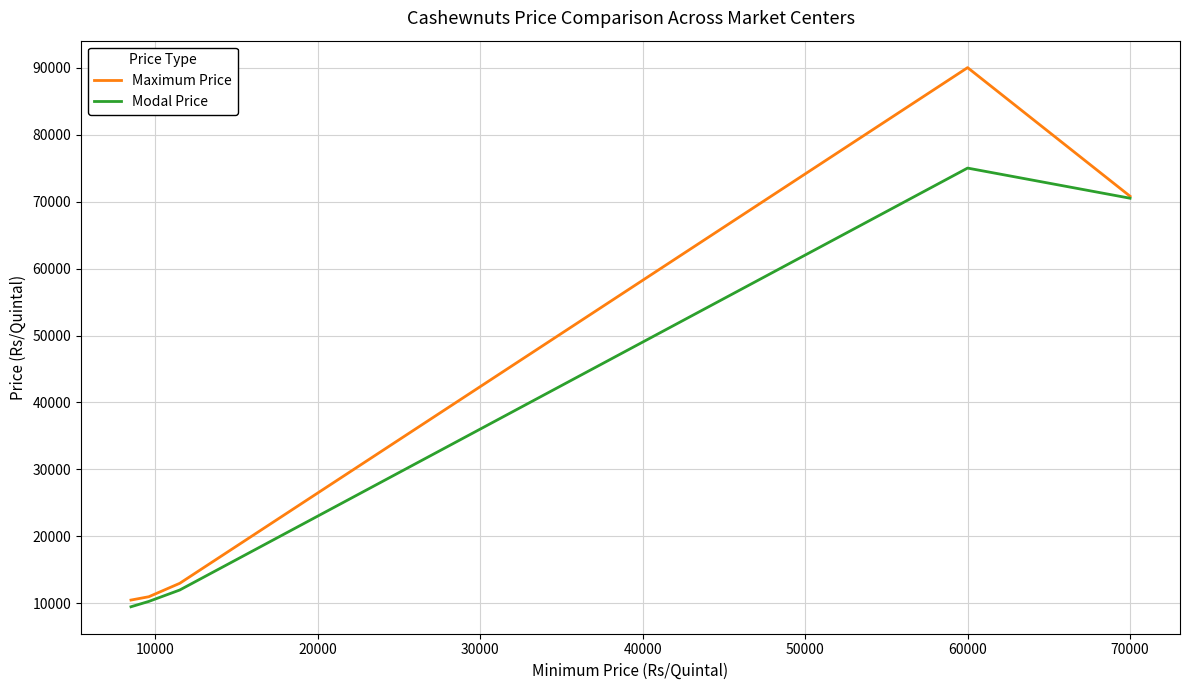

The value of Maximum Price at 20000 is 7575. True or false?

False